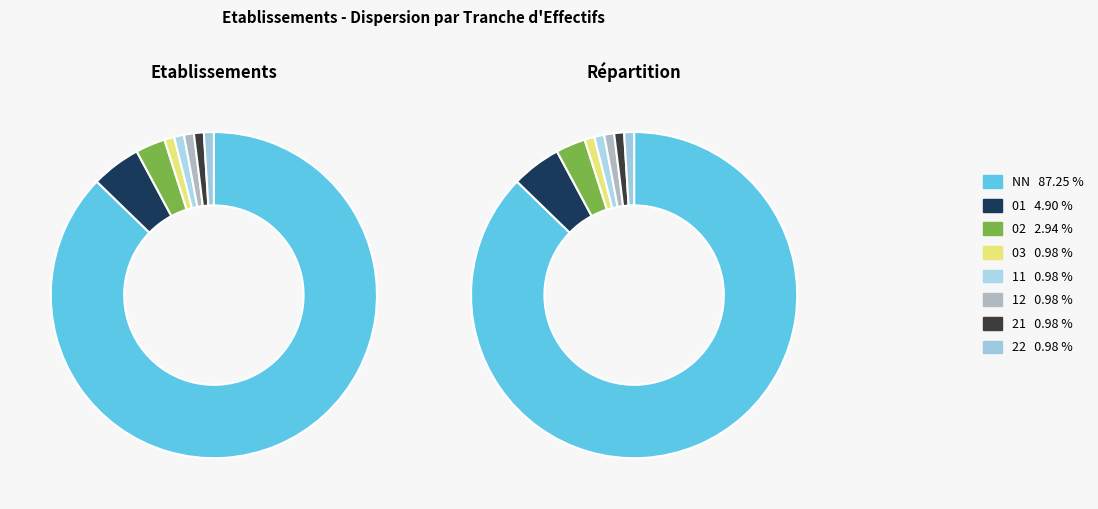

What is the change in value from 02 to 21?

-2